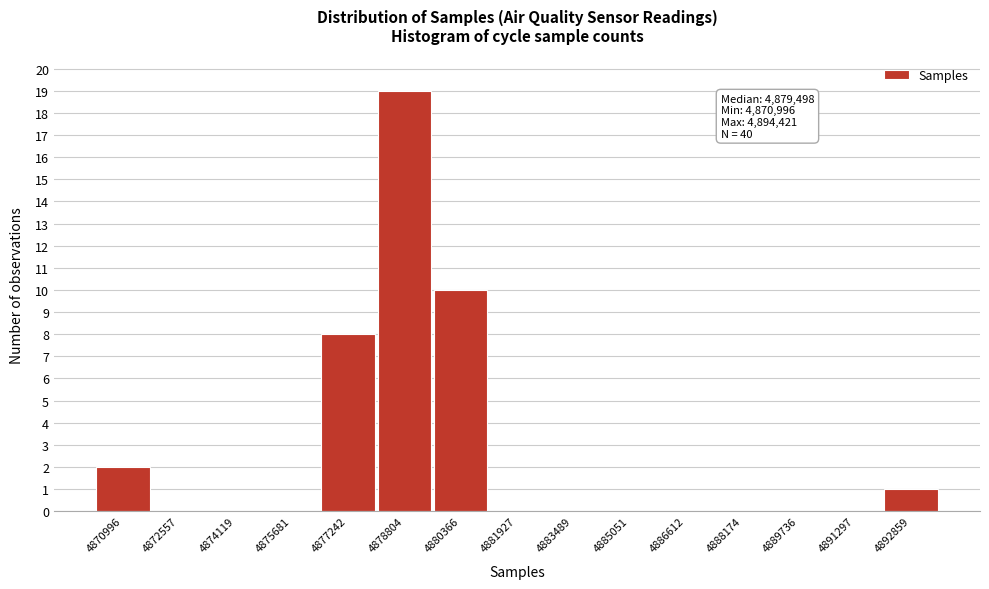

Reading left to right, what are all the values shown in this chart?

4870996=2	4872557=0	4874119=0	4875681=0	4877242=8	4878804=19	4880366=10	4881927=0	4883489=0	4885051=0	4886612=0	4888174=0	4889736=0	4891297=0	4892859=1